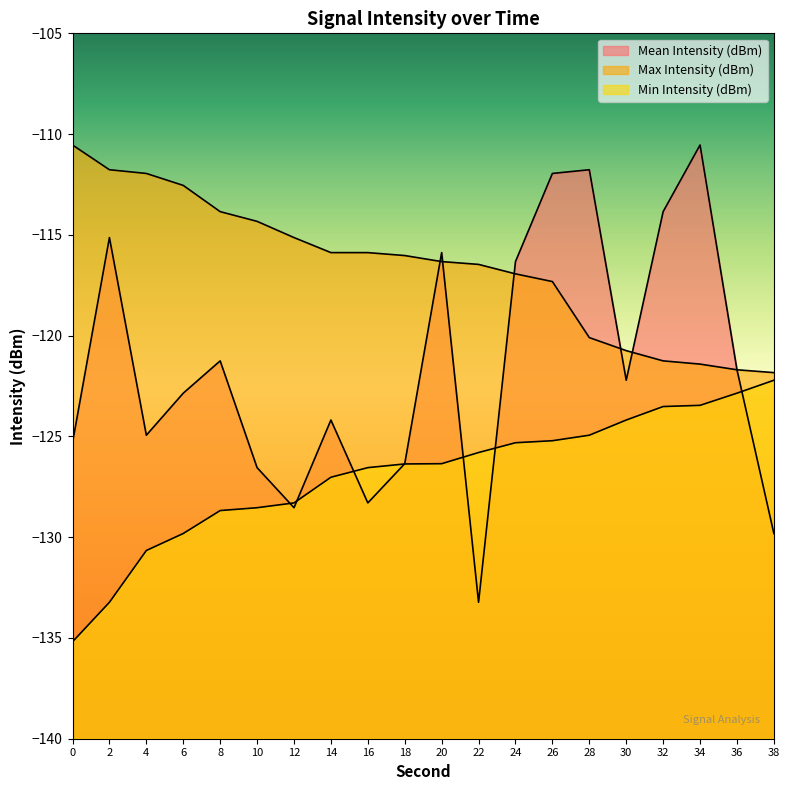

True or false: Min Intensity (dBm) has a value of -191.7 at 10.

False